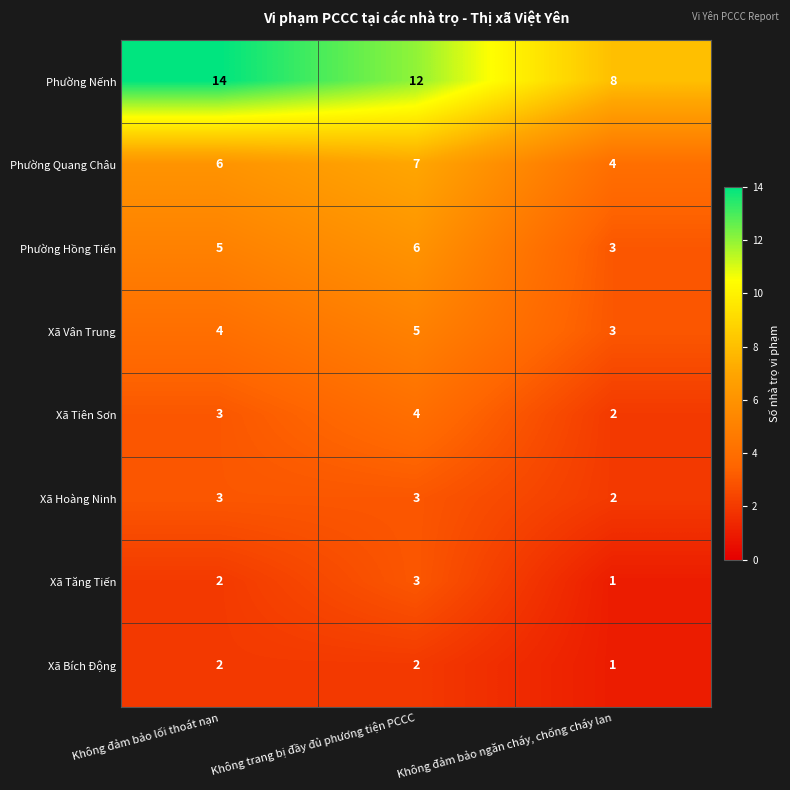

How many series are shown in this chart?

8